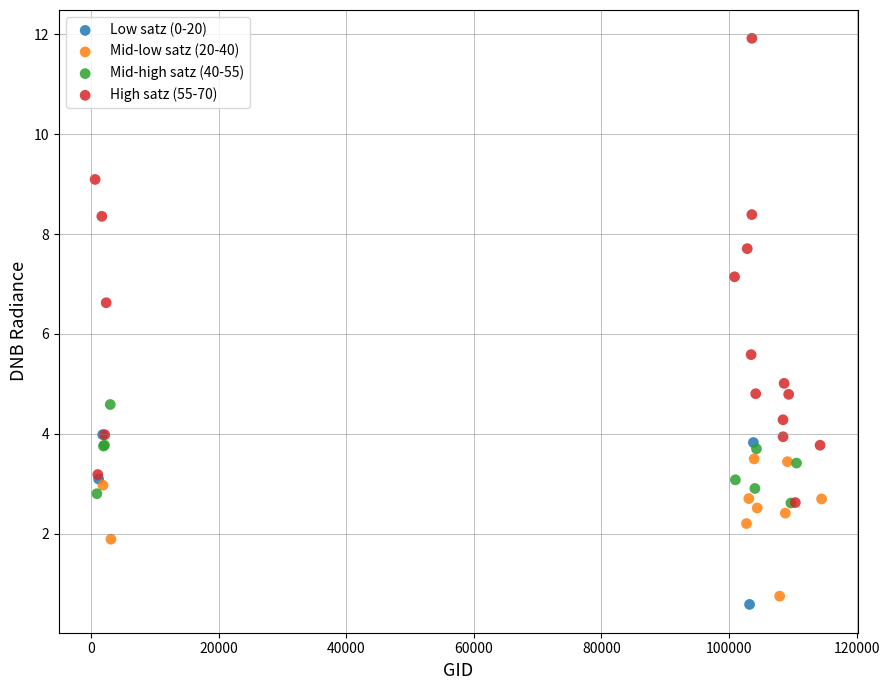

Which series has the widest spread of Y values?

High satz (55-70)